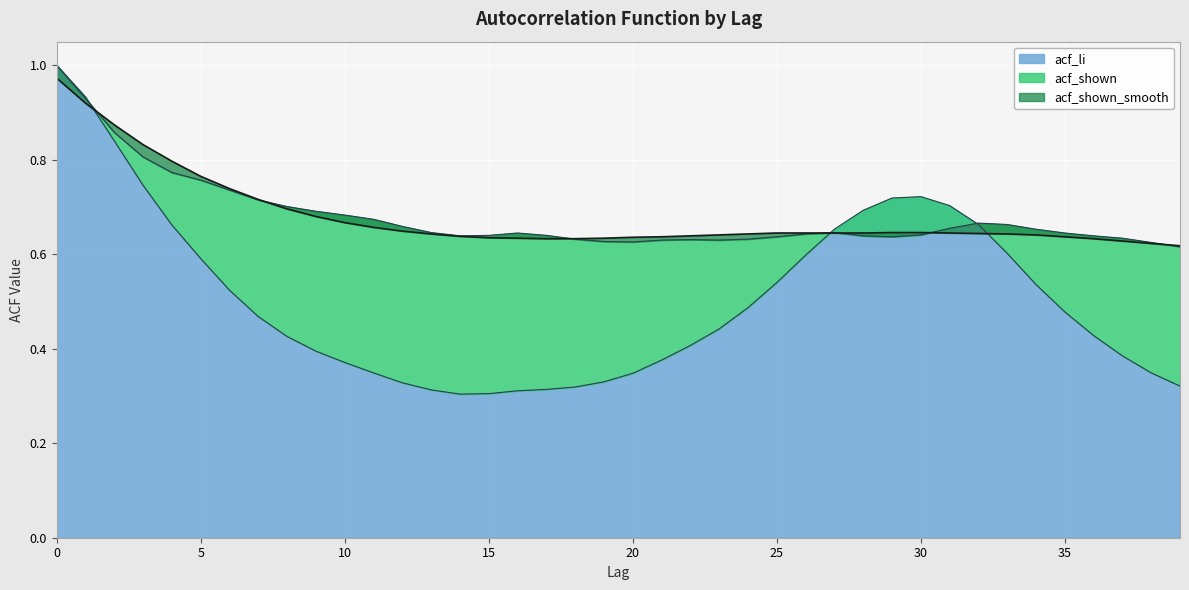

What is the maximum value for acf_shown?

1.0